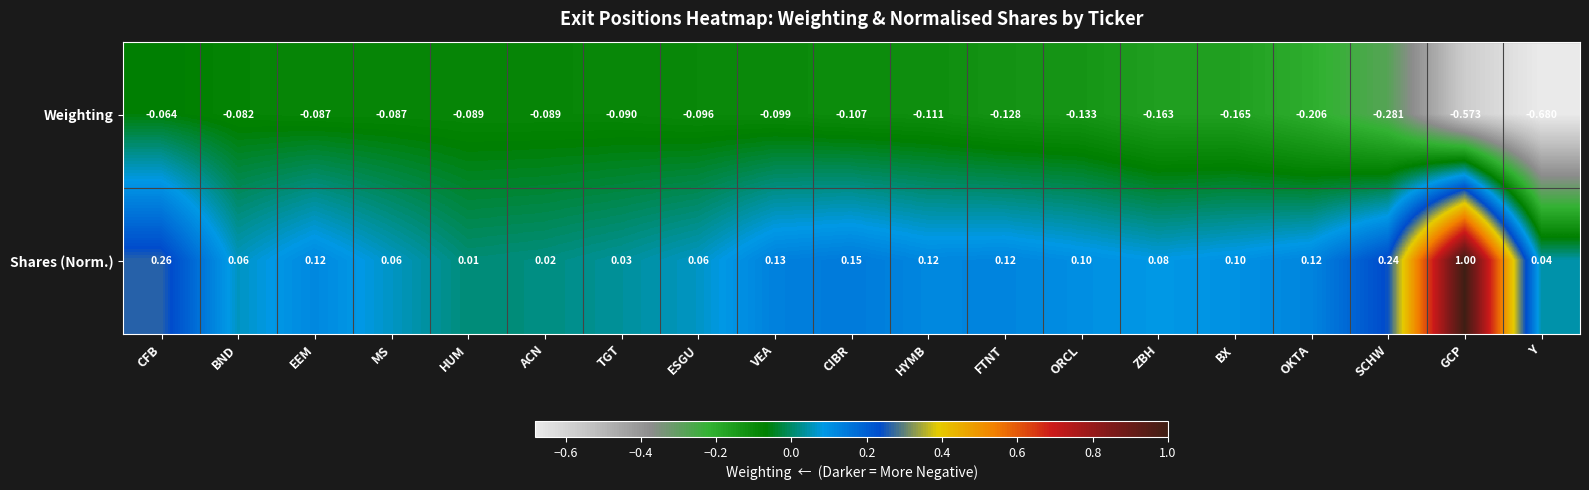

Which series has the largest range (max minus min)?

Shares (Norm.)